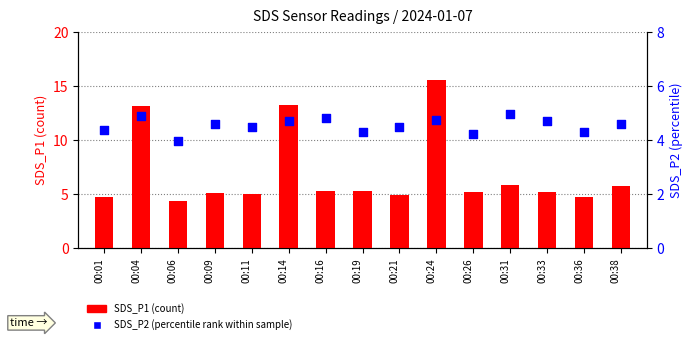

Which series has the largest total across all categories?

SDS_P1 (count)